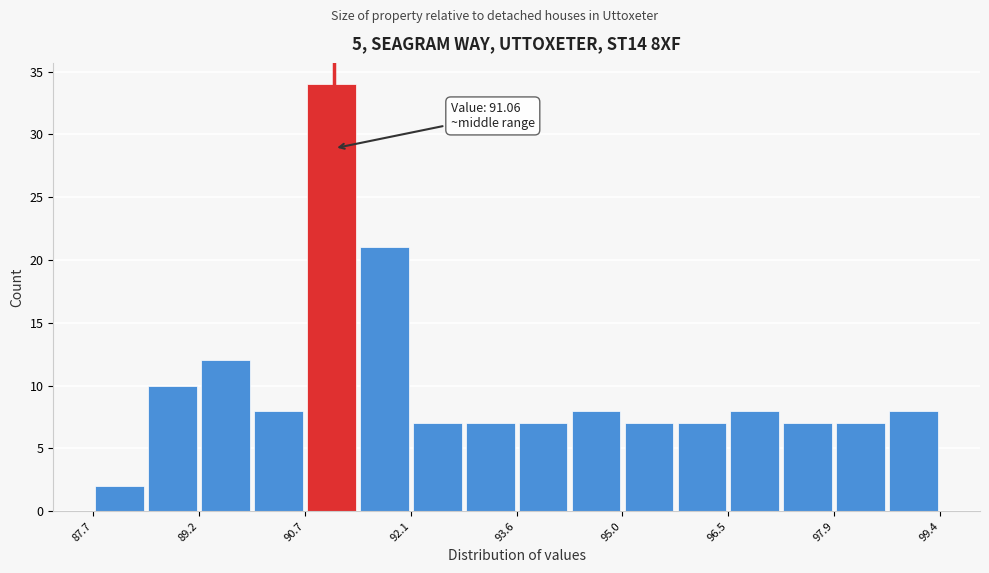

Read against the x-axis, roughly where is the centre of the tallest bar?

91.0